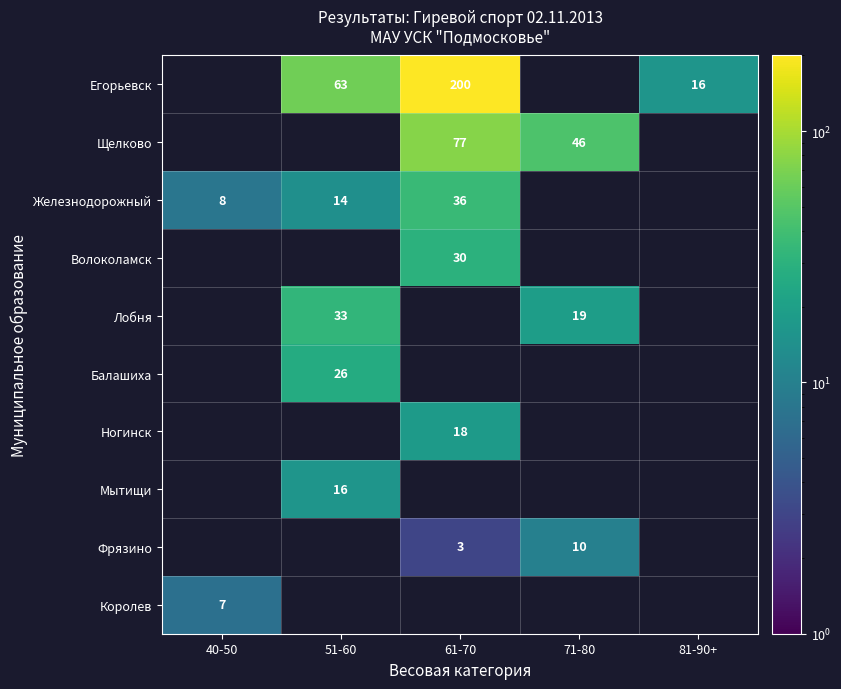

Is it true that Балашиха equals 26 at 51-60?

True